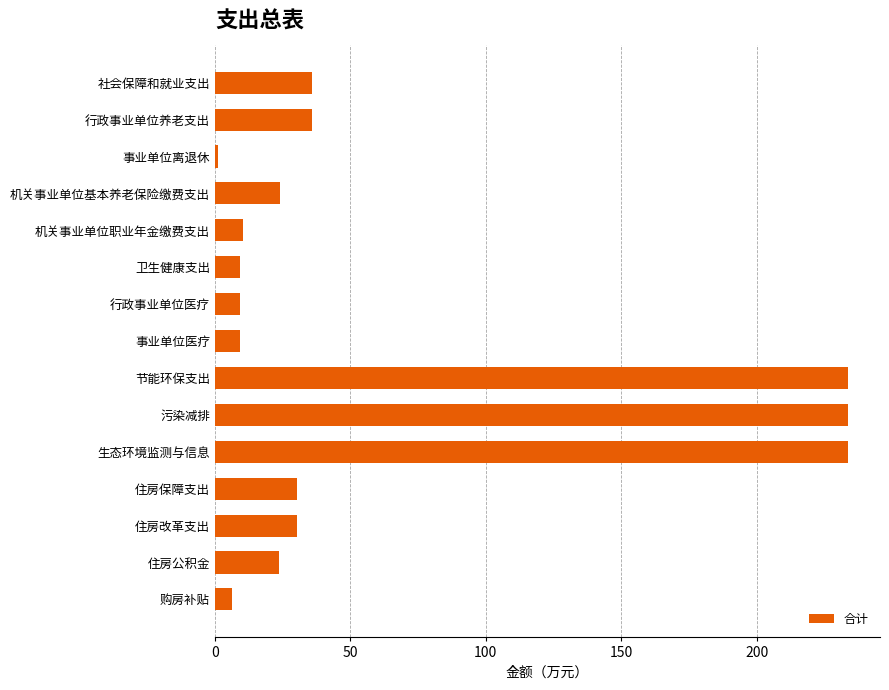

Approximately how many times larger is the value at 机关事业单位职业年金缴费支出 compared to 卫生健康支出?

1.2